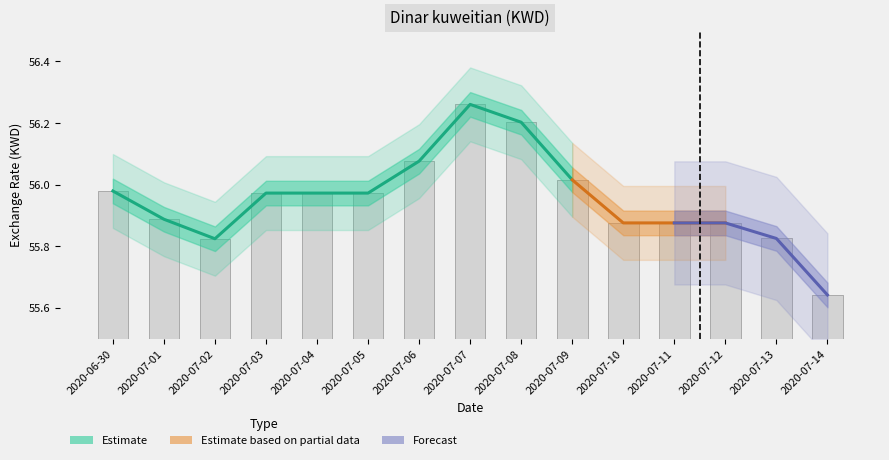

What is the ratio of the value at 2020-07-10 to the value at 2020-07-07?

1.0